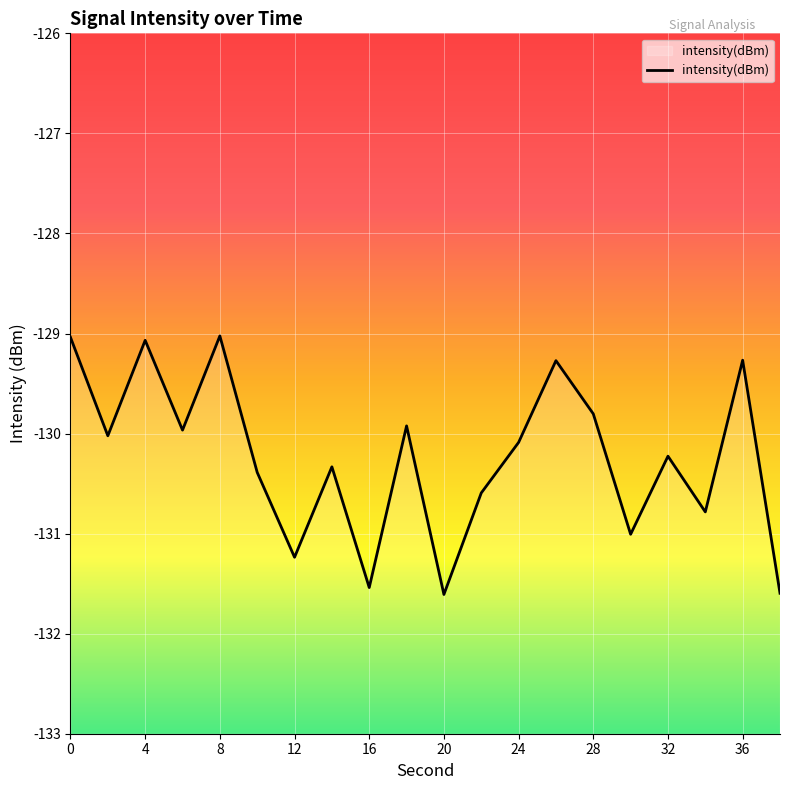

What is the smallest value displayed?

-131.6